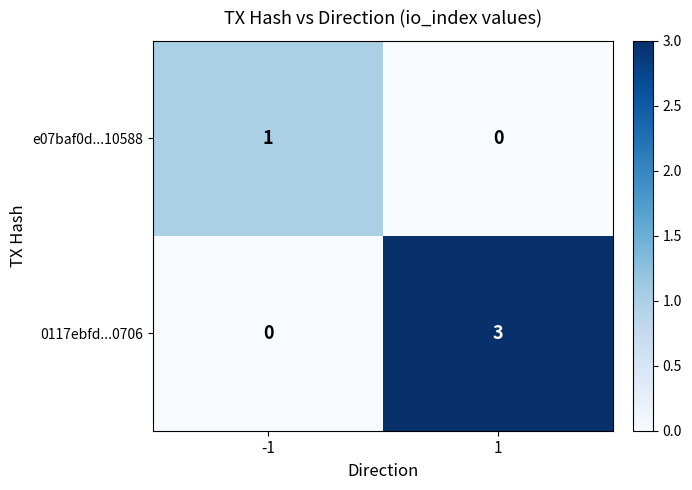

What is the difference between the 0117ebfd...0706 values at -1 and 1?

3